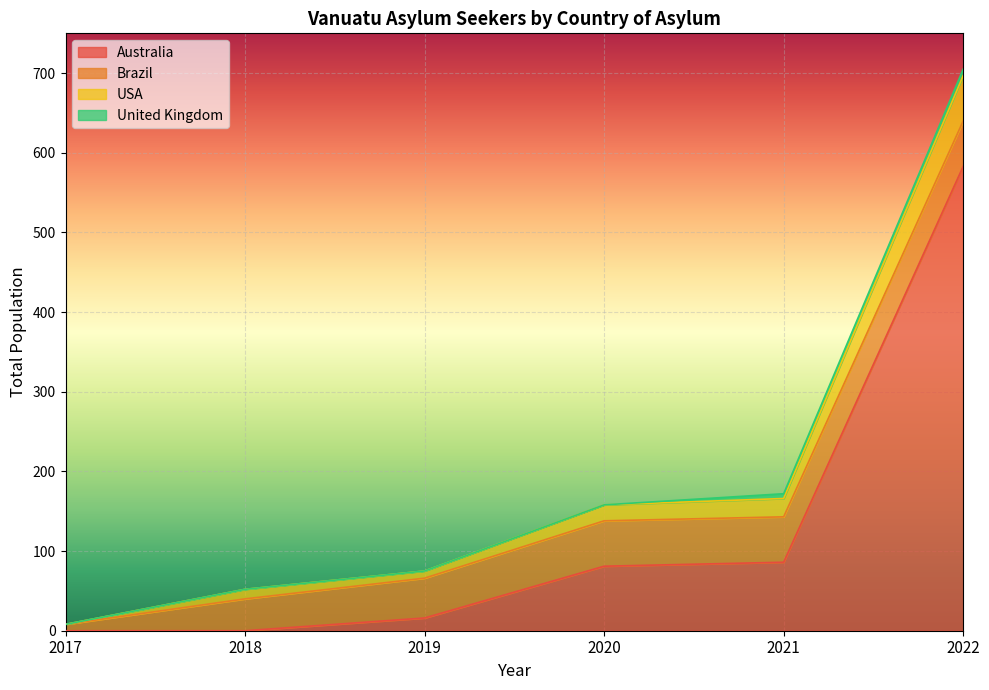

List the labels in order of United Kingdom value, smallest first.

2017, 2018, 2019, 2020, 2021, 2022